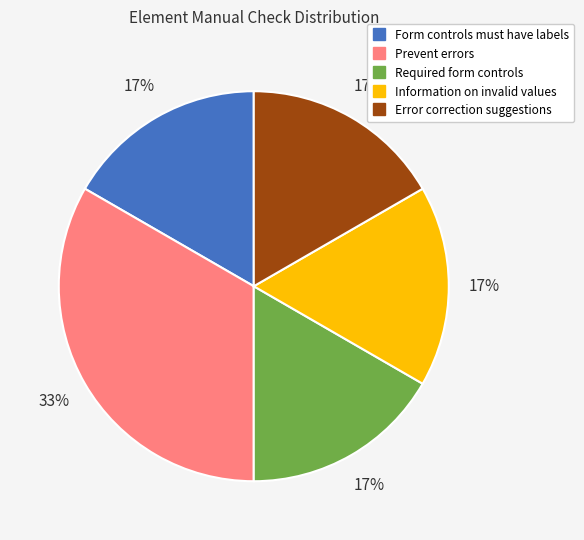

To the nearest percent, what is the average slice percentage?

20%